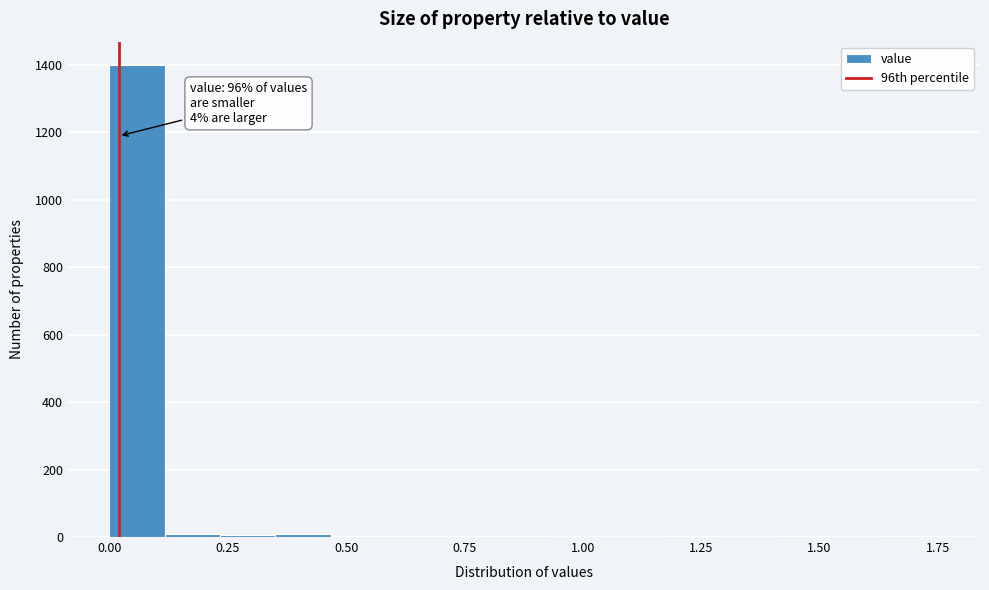

Around what value on the x-axis is the tallest bar? Give the approximate position of its centre, as read against the axis.

0.05